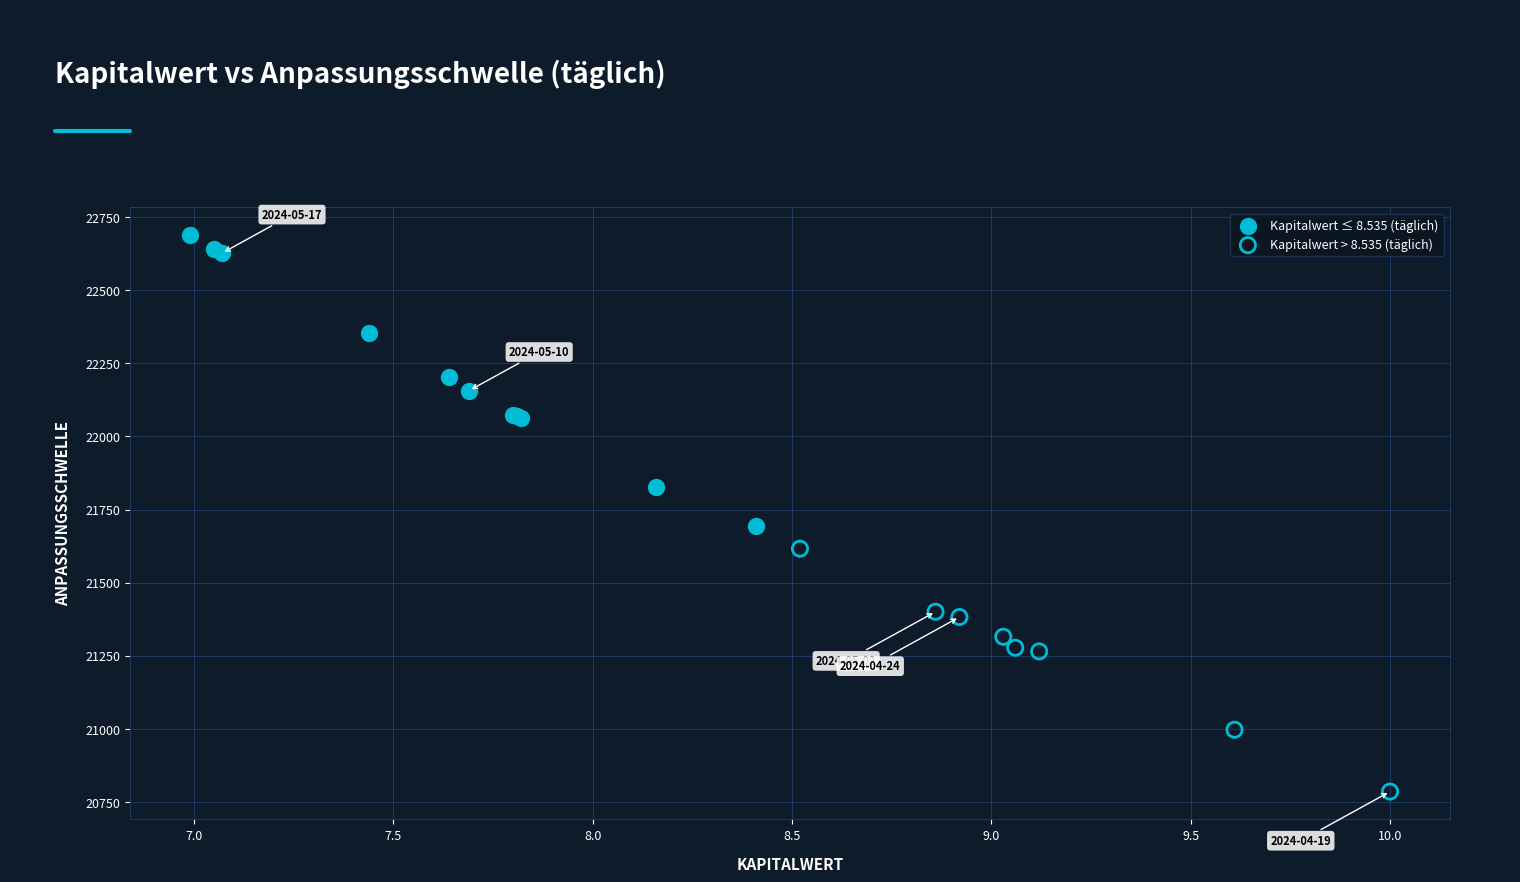

Which series has the largest Y range (max minus min)?

Kapitalwert ≤ 8.535 (täglich)